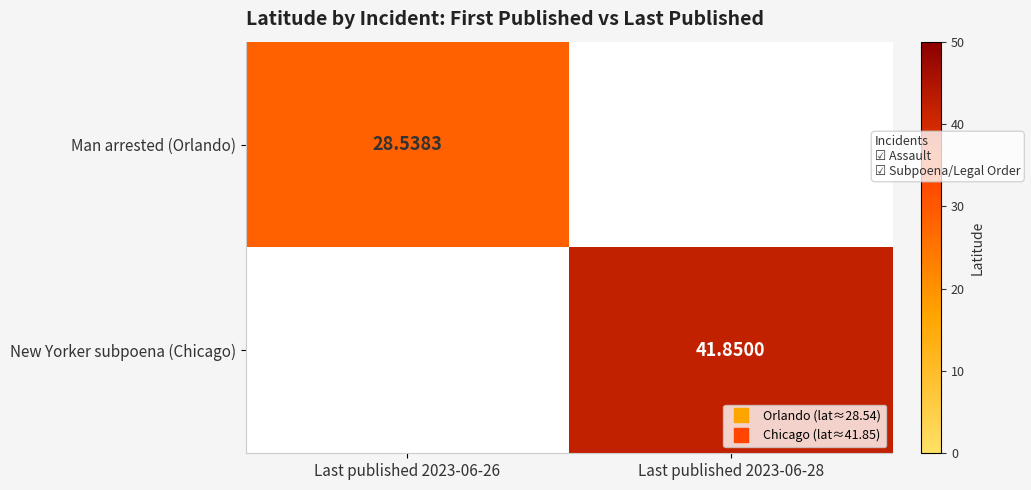

Which category has the highest value in the Man arrested (Orlando) series?

Last published 2023-06-26